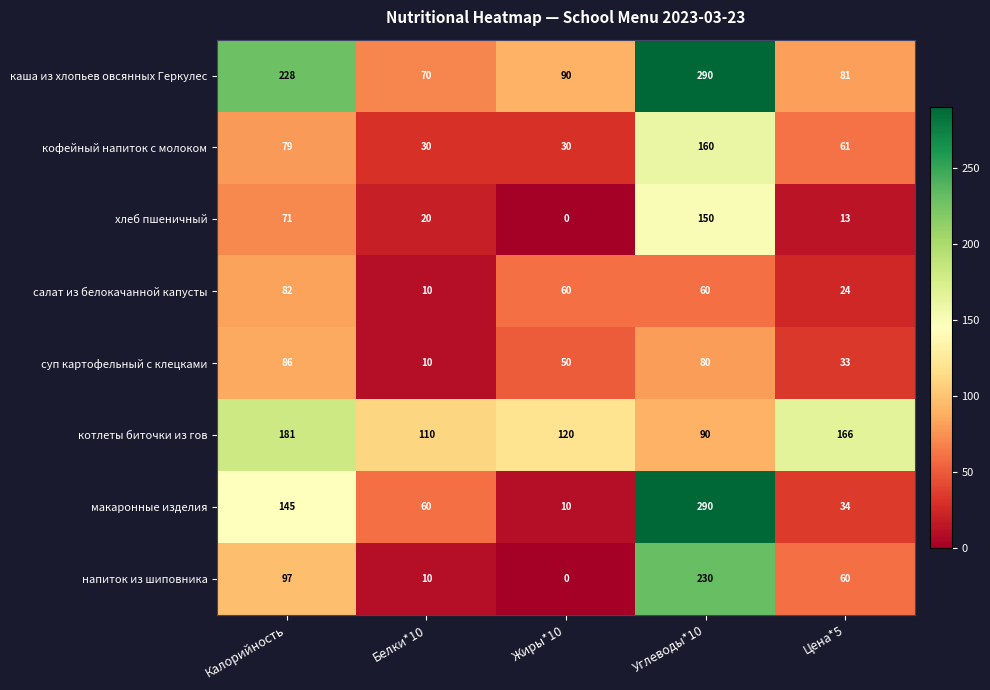

The value of суп картофельный с клецками at Жиры*10 is 50. True or false?

True